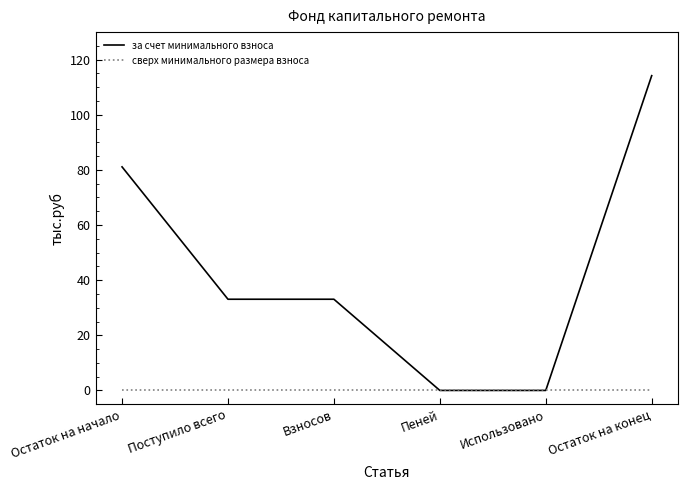

How many series are shown in this chart?

2